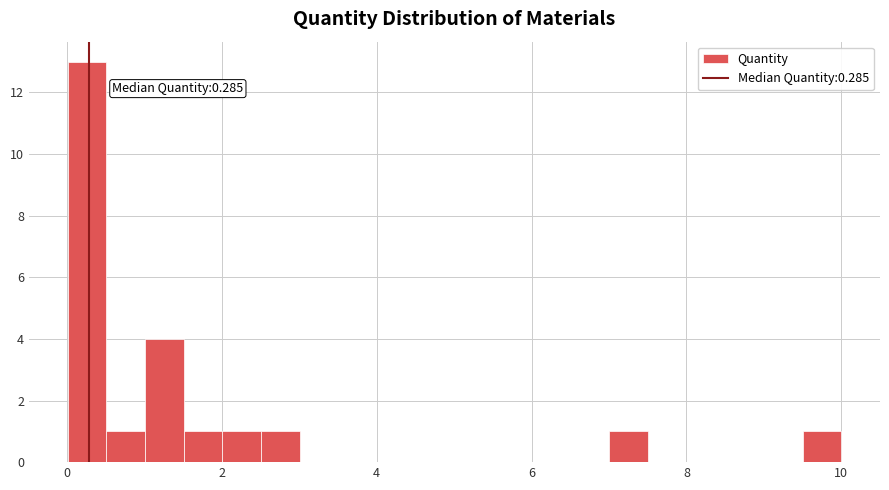

Around what value on the x-axis is the tallest bar? Give the approximate position of its centre, as read against the axis.

0.2